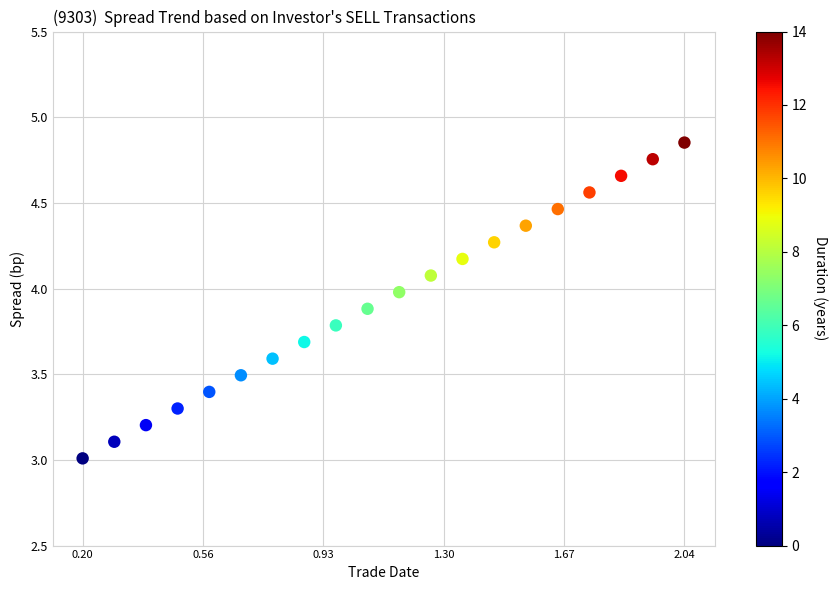

What is the range of Y values (max minus min)?

1.8